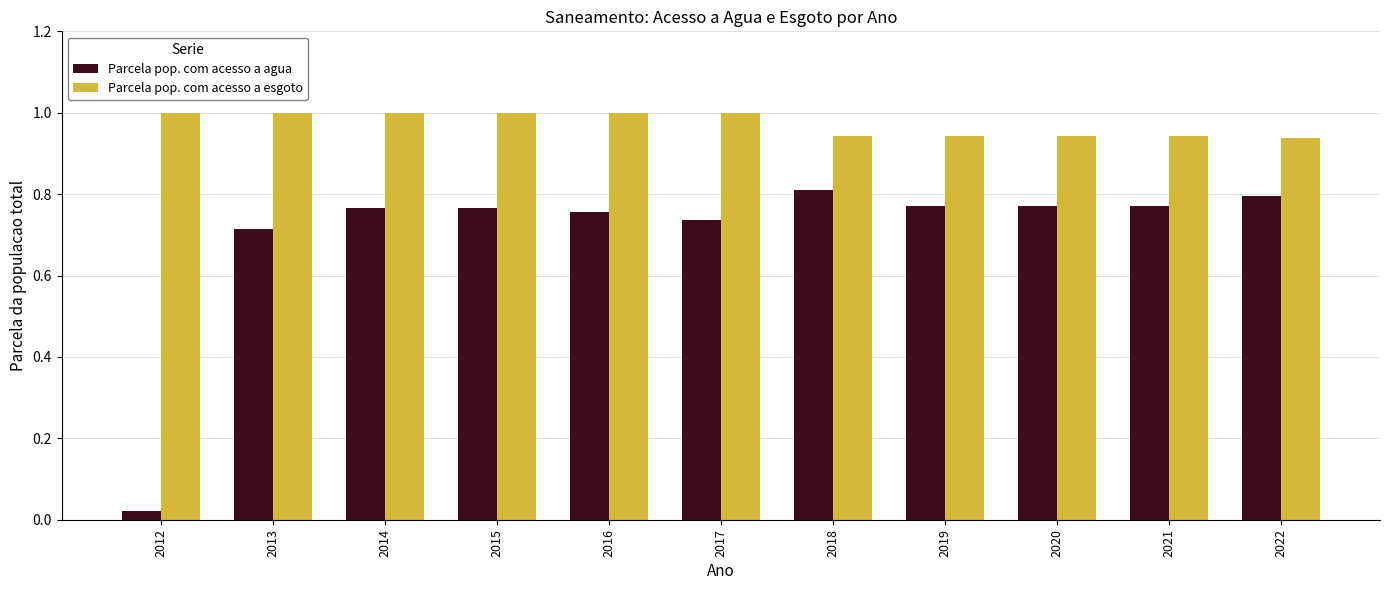

How many Parcela pop. com acesso a esgoto values are between 0 and 1?

11